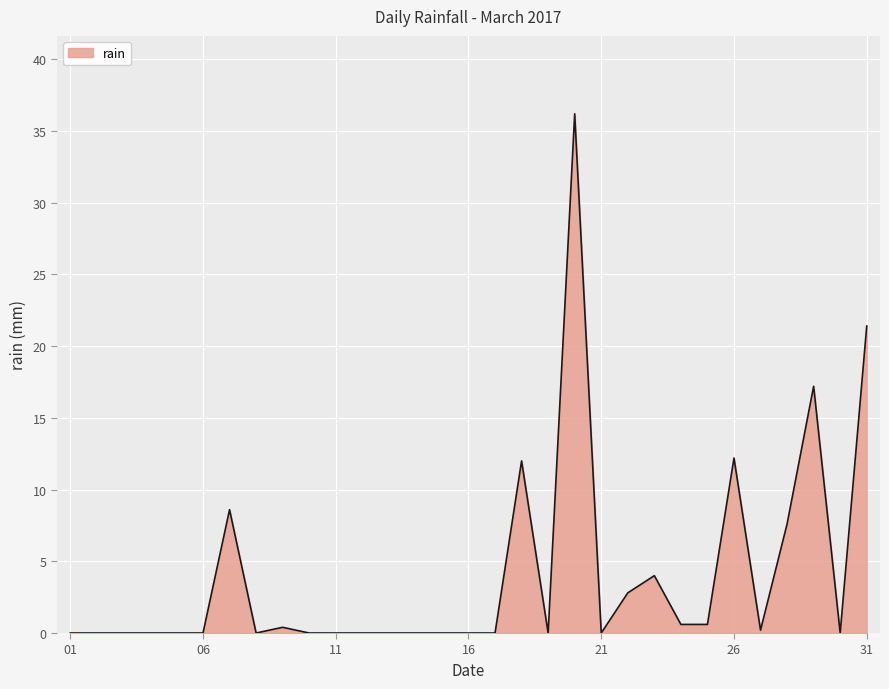

What is the greatest value displayed?

36.2